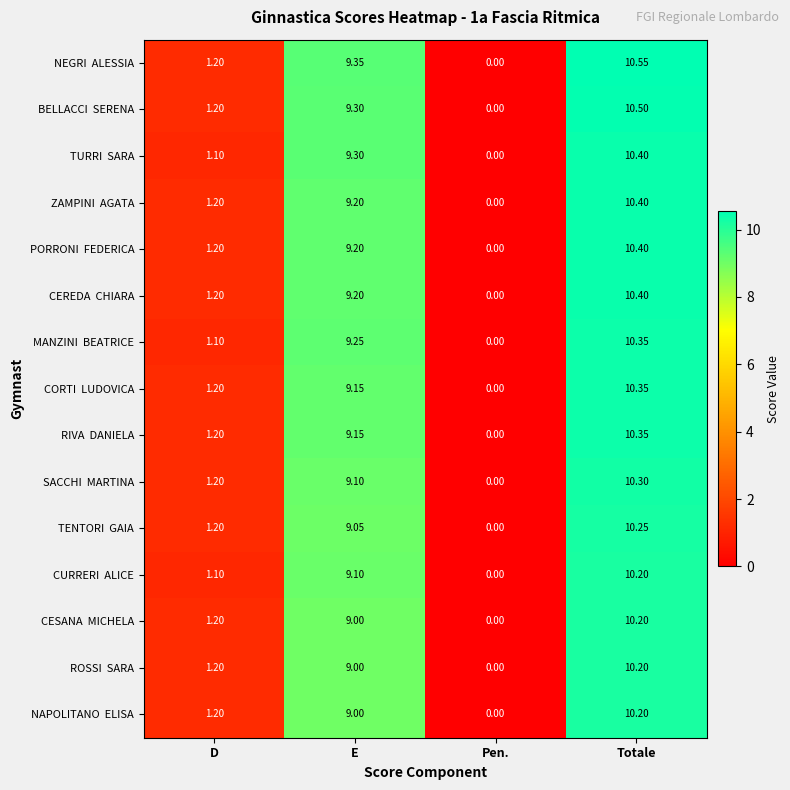

At which category is the sum across all series the highest?

Totale